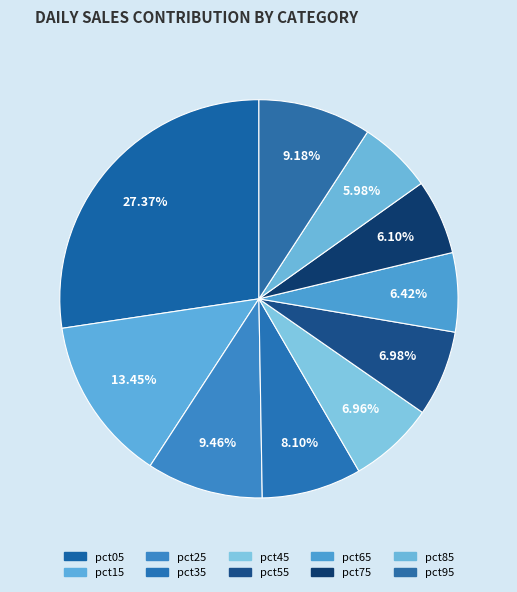

Rank the categories by value from highest to lowest.

pct05, pct15, pct25, pct95, pct35, pct55, pct45, pct65, pct75, pct85